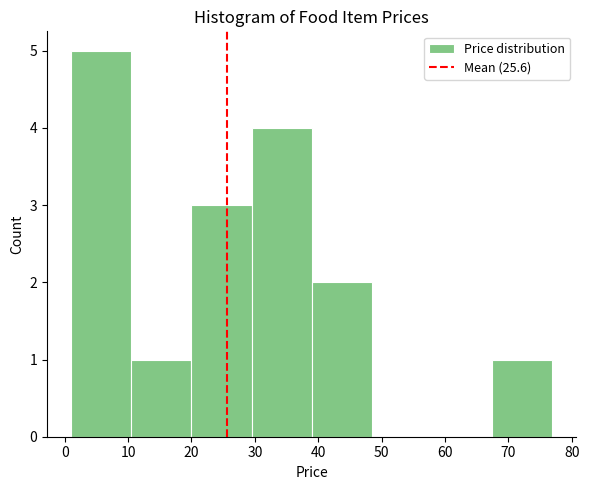

Which range on the x-axis has the tallest bar?

1 to 10